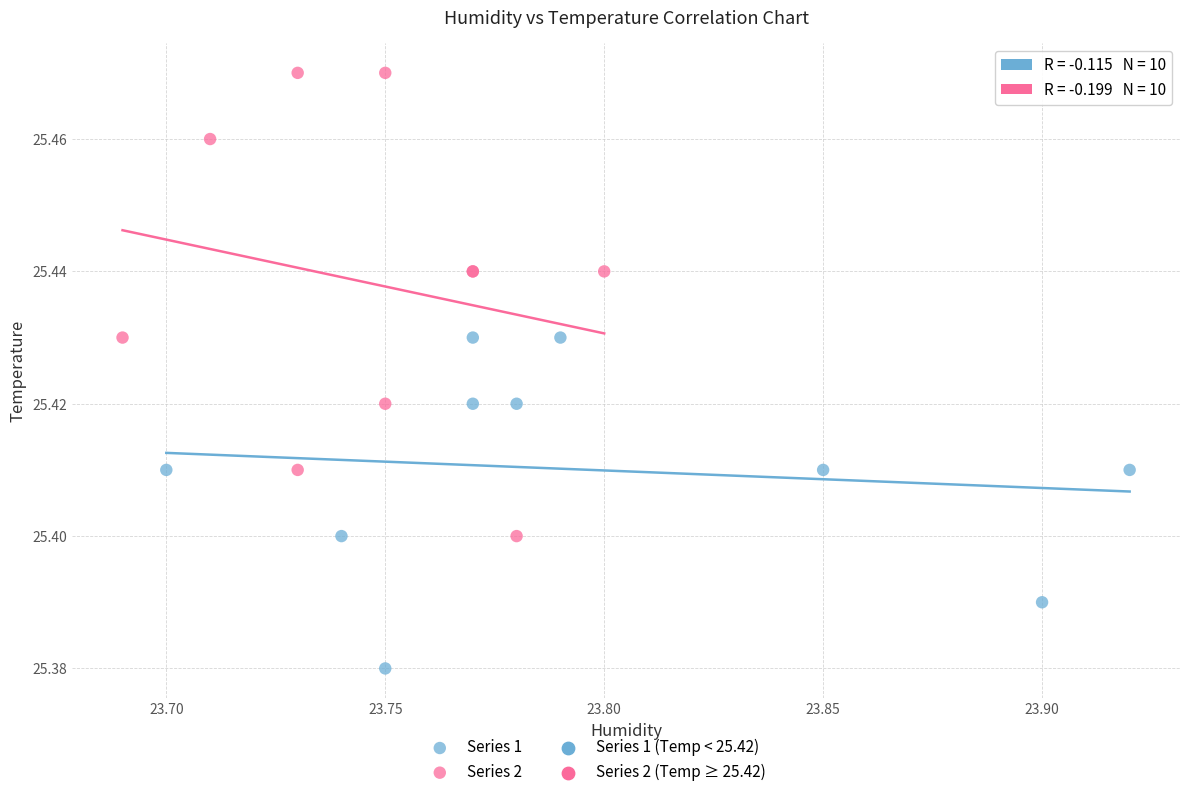

Which series reaches the maximum Y coordinate?

Series 2